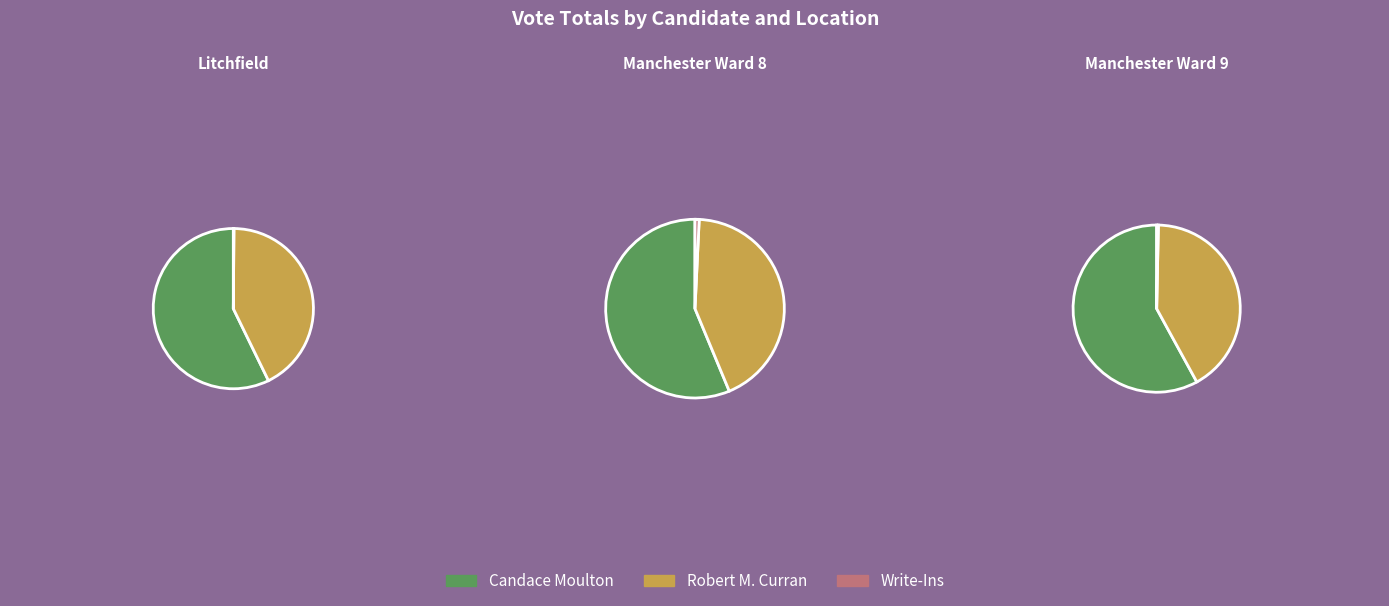

What is the difference between the highest and lowest values at Manchester Ward 8?

593